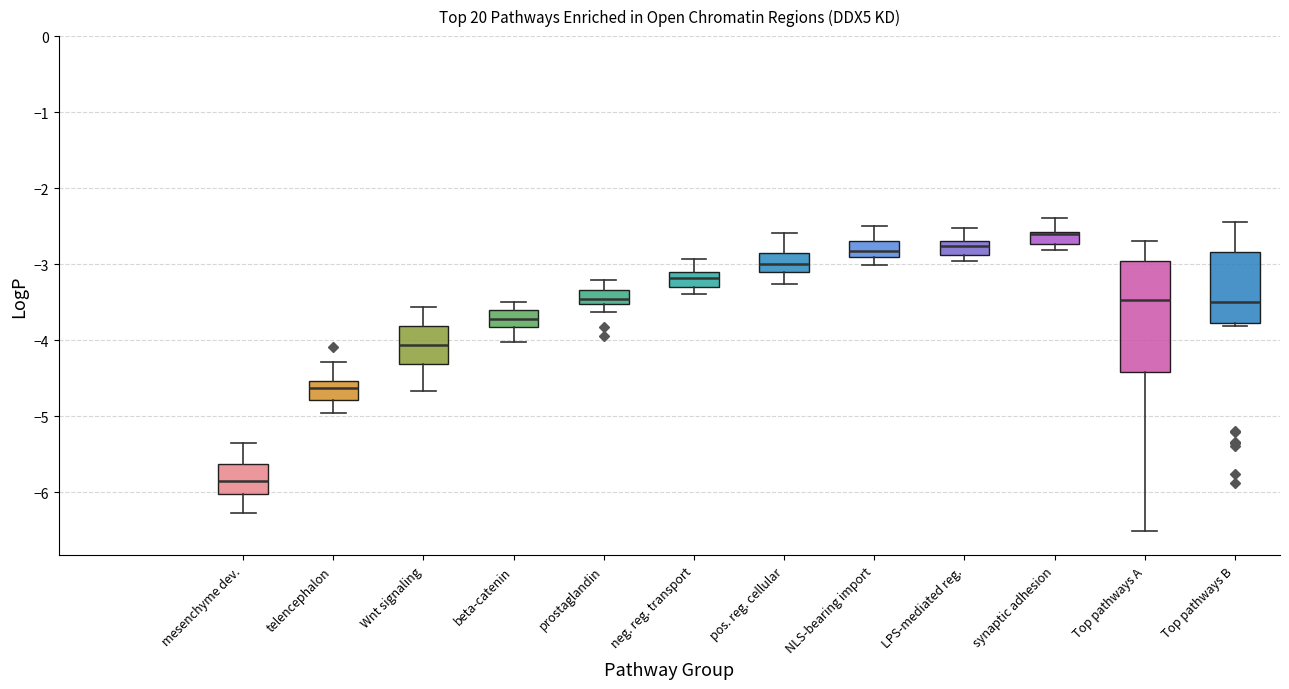

Reading left to right, read every box against the y-axis: the position of its median line, the range the box covers, and the ends of its whiskers. The values are not printed on the chart, so give them approximately, as read against the axis.

mesenchyme dev.: median -5.8, box -6.0 to -5.6, whiskers -6.3 to -5.3
telencephalon: median -4.6, box -4.8 to -4.5, whiskers -5.0 to -4.3
Wnt signaling: median -4.1, box -4.3 to -3.8, whiskers -4.7 to -3.6
beta-catenin: median -3.7, box -3.8 to -3.6, whiskers -4.0 to -3.5
prostaglandin: median -3.5 (inside the box), box -3.5 to -3.3, whiskers -3.6 to -3.2
neg. reg. transport: median -3.2, box -3.3 to -3.1, whiskers -3.4 to -2.9
pos. reg. cellular: median -3.0, box -3.1 to -2.9, whiskers -3.3 to -2.6
NLS-bearing import: median -2.8, box -2.9 to -2.7, whiskers -3.0 to -2.5
LPS-mediated reg.: median -2.8, box -2.9 to -2.7, whiskers -3.0 to -2.5
synaptic adhesion: median -2.6, box -2.7 to -2.6, whiskers -2.8 to -2.4
Top pathways A: median -3.5, box -4.4 to -3.0, whiskers -6.5 to -2.7
Top pathways B: median -3.5, box -3.8 to -2.8, whiskers -3.8 (just below the box's lower edge) to -2.4